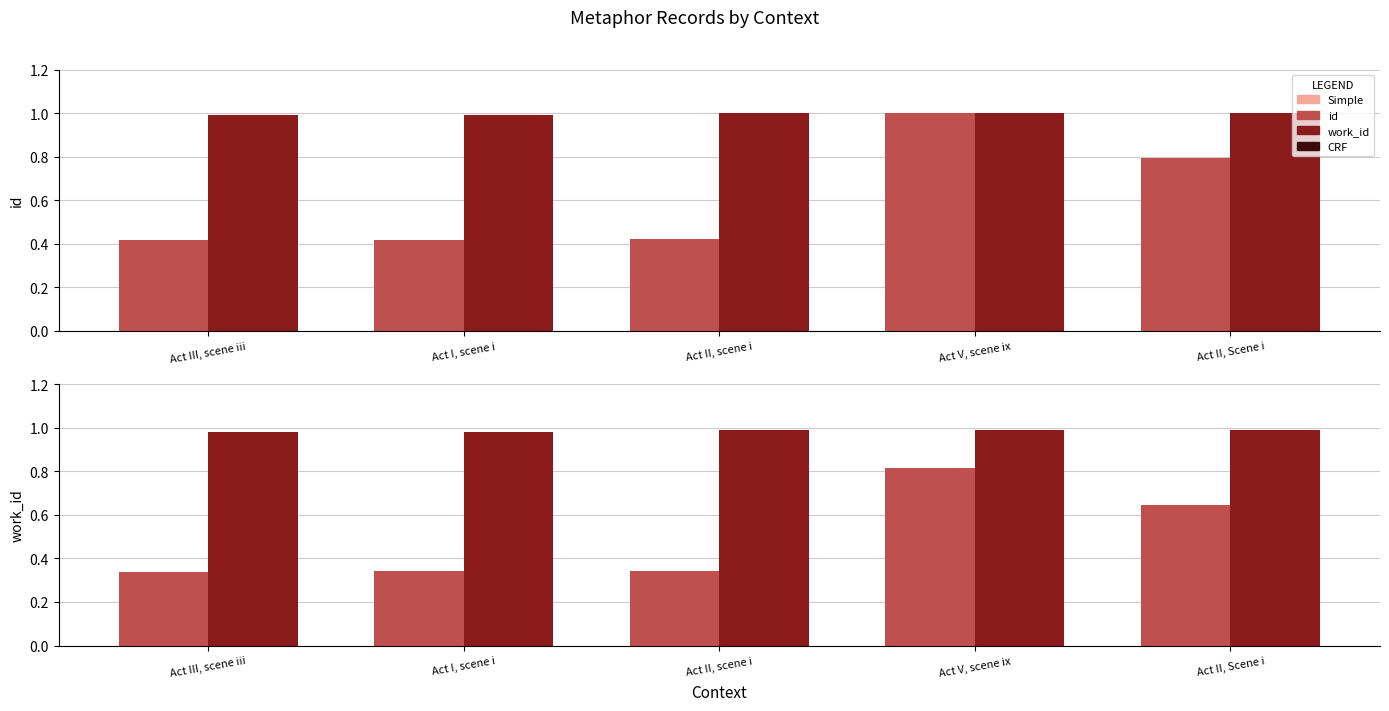

Is the value of work_id (normalized) at Act I, scene i greater than the value of id at Act II, Scene i?

Yes